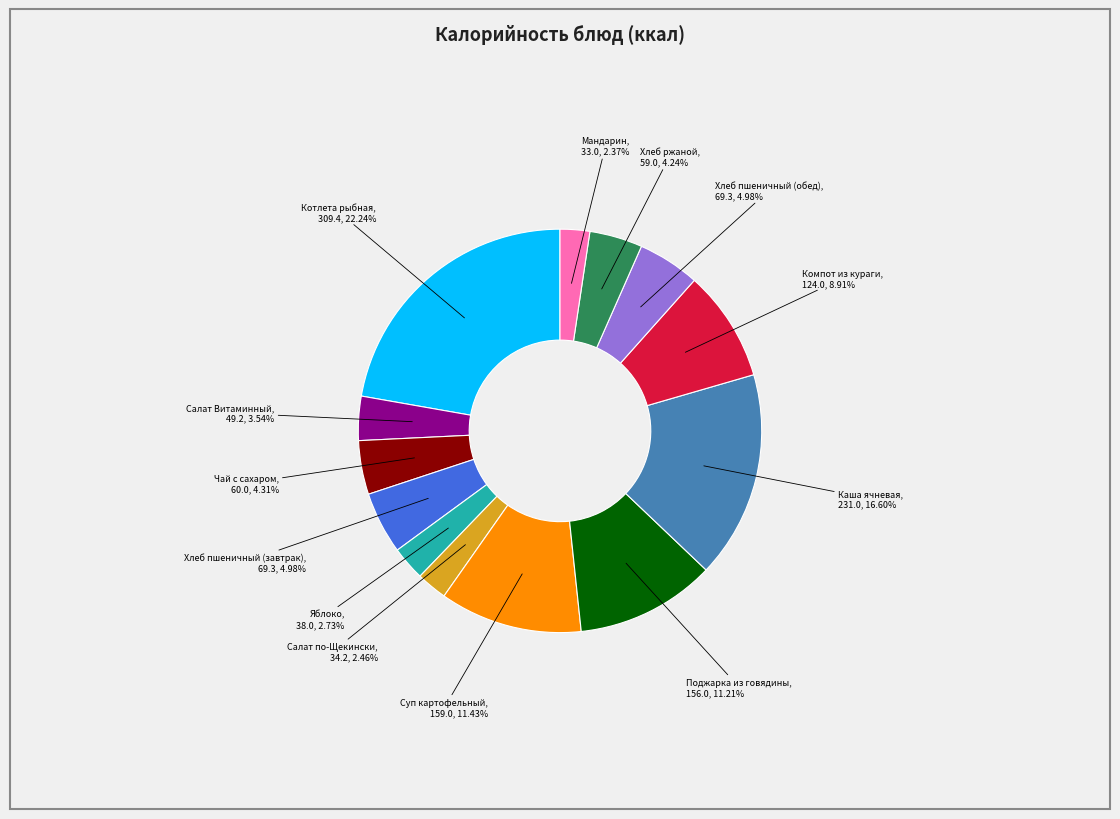

Is there any slice that represents more than half of the pie?

No